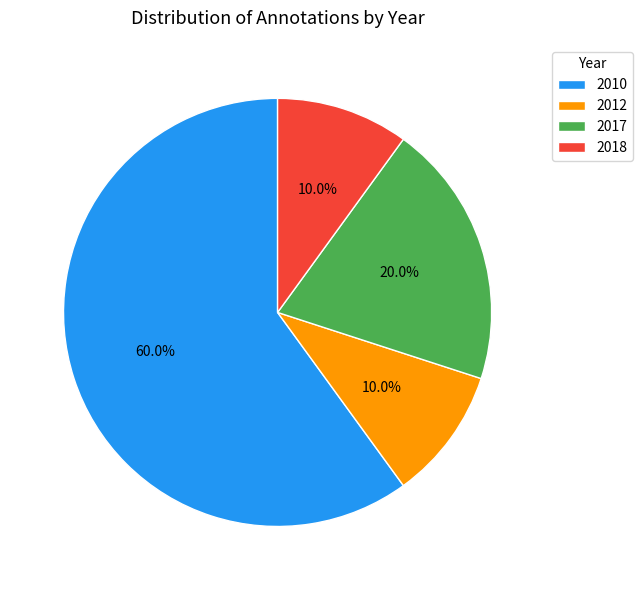

Is 2010 the majority of the pie?

Yes